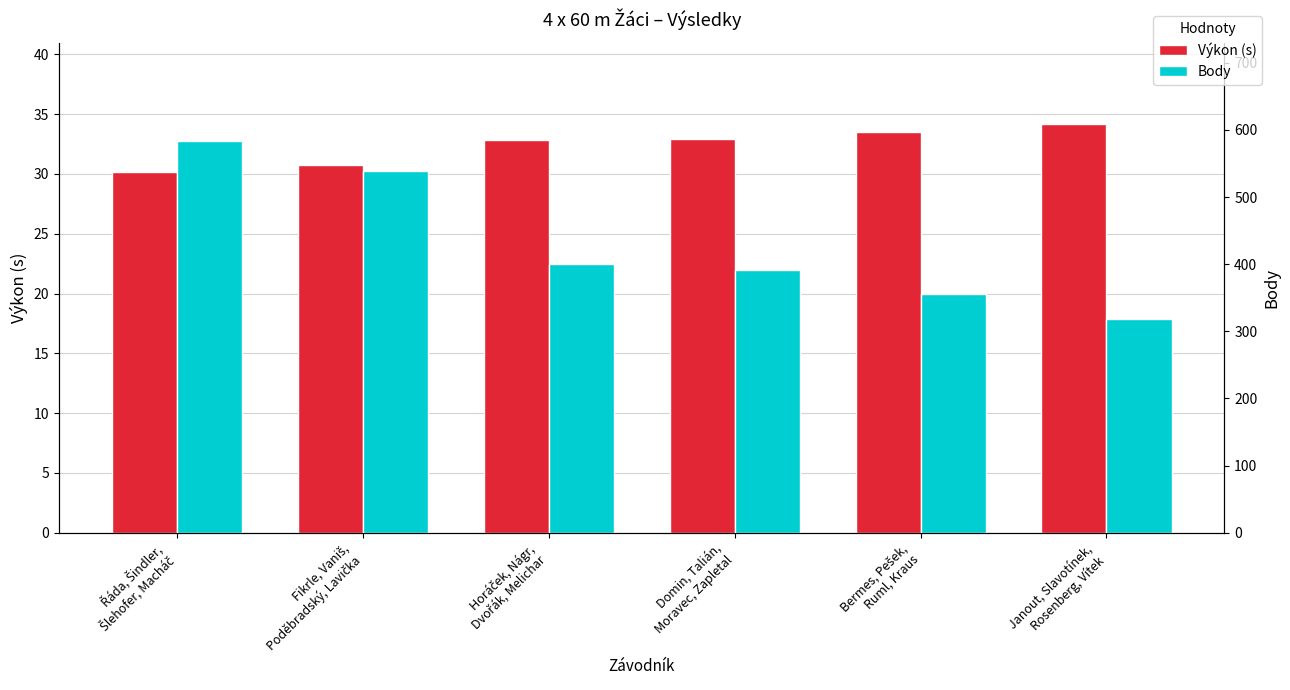

Which series has the largest total across all categories?

Body